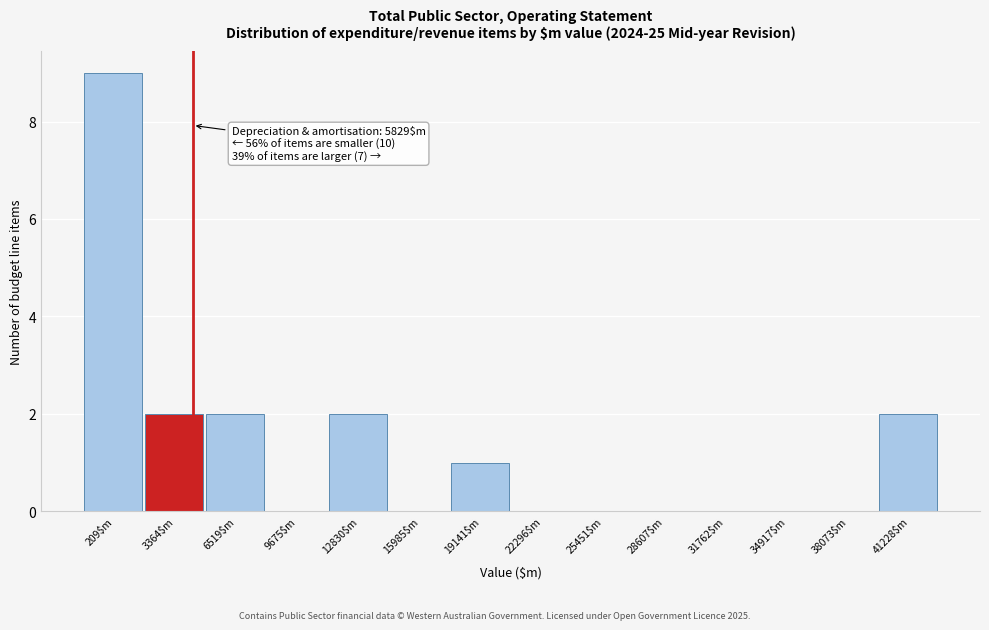

The chart shows a value of 3 at 38073$m. True or false?

False